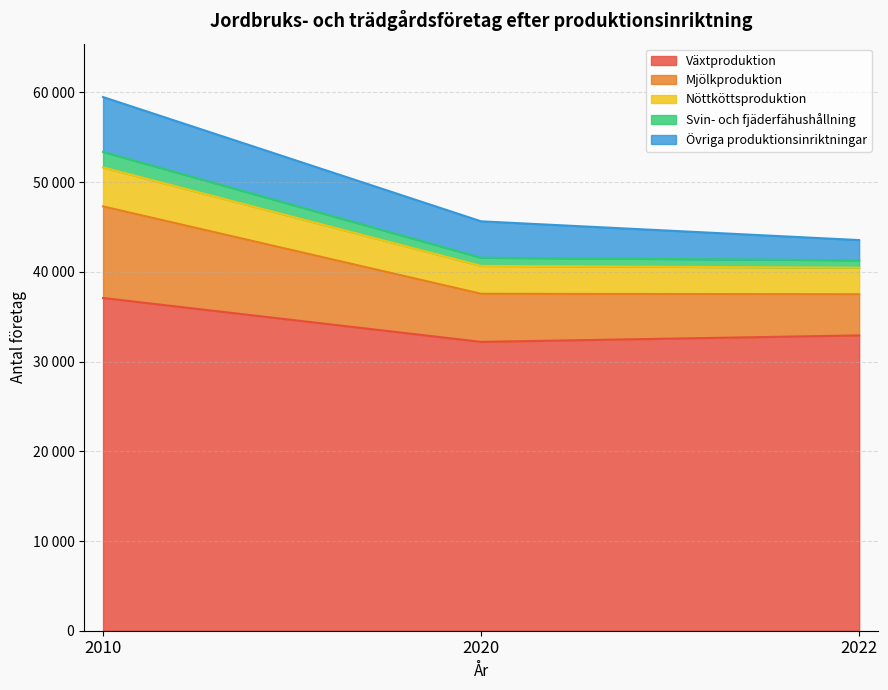

Which series has the largest range (max minus min)?

Mjölkproduktion